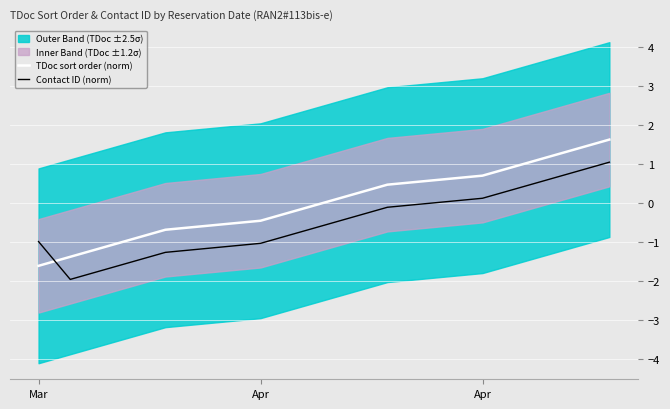

List the series in order of their overall mean, highest first.

TDoc sort order (norm), Contact ID (norm)